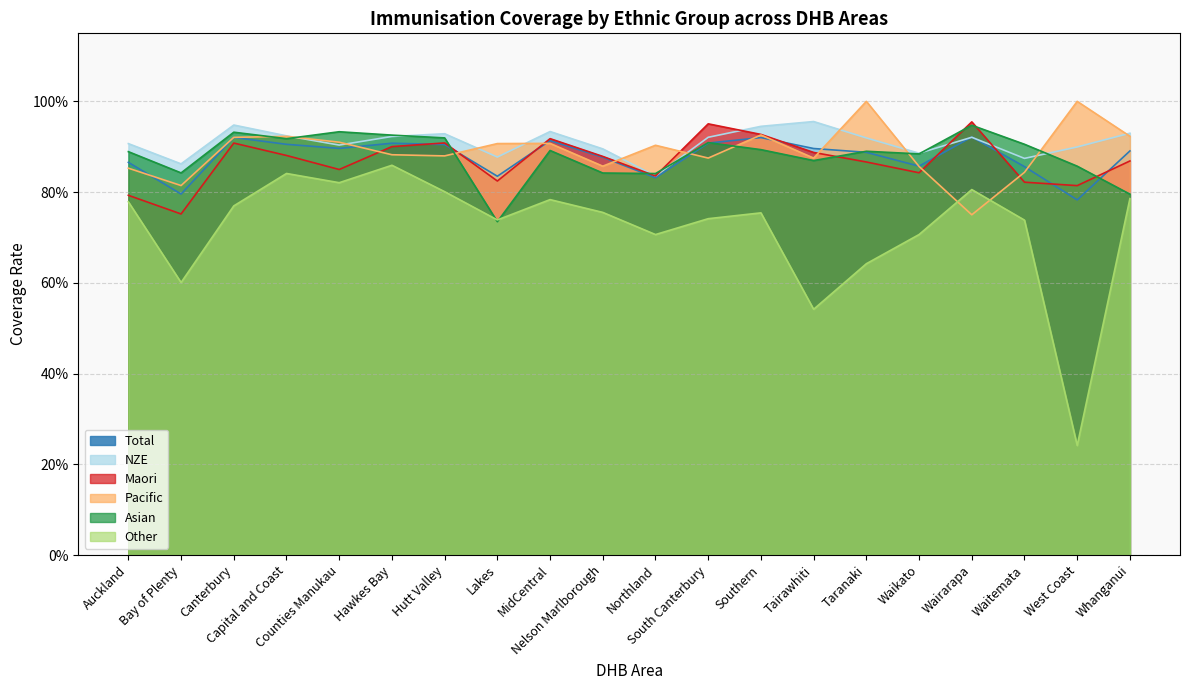

At which label does Pacific reach its peak?

Taranaki